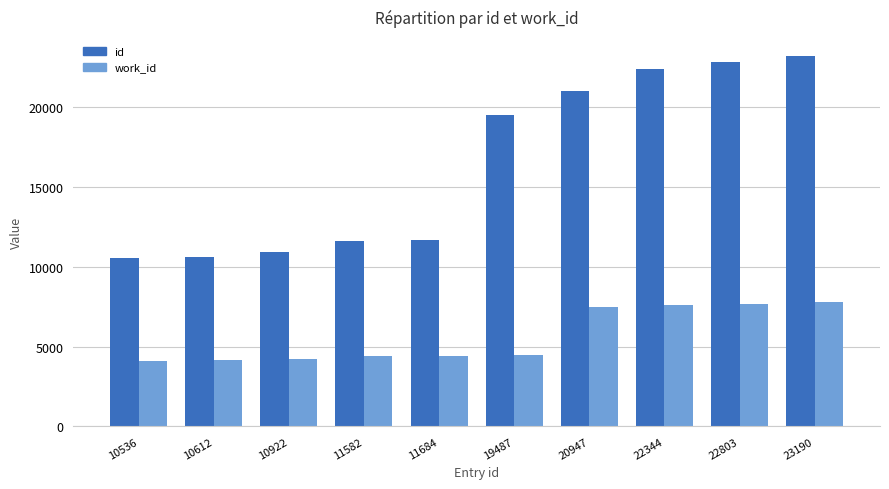

Is it true that work_id equals 4475 at 19487?

True